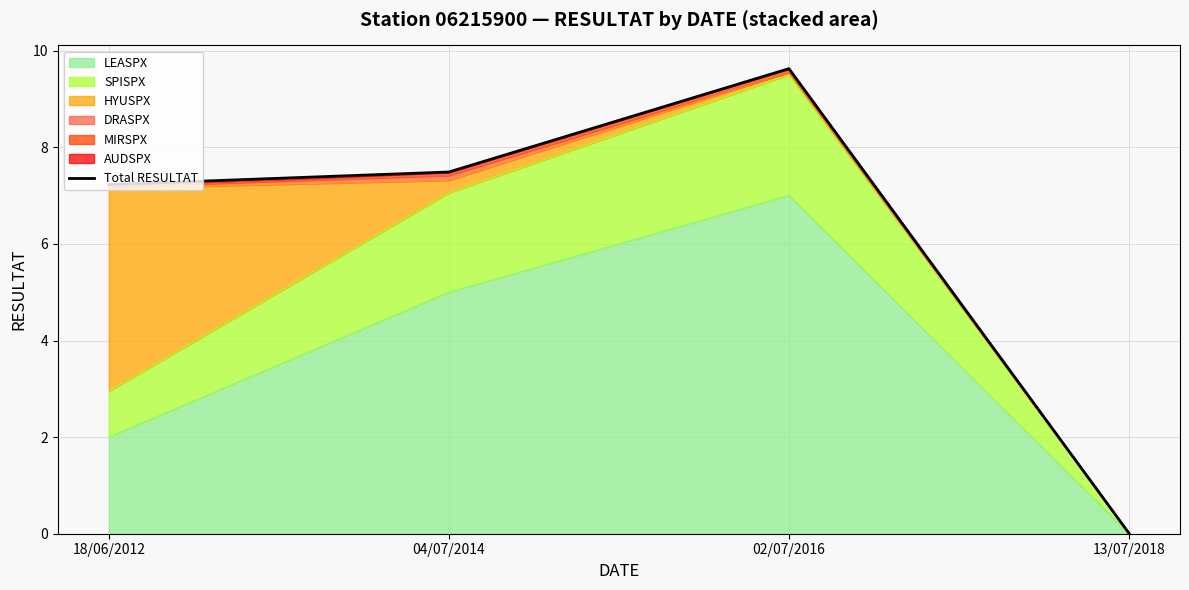

List the labels in order of value, largest first.

02/07/2016, 04/07/2014, 18/06/2012, 13/07/2018